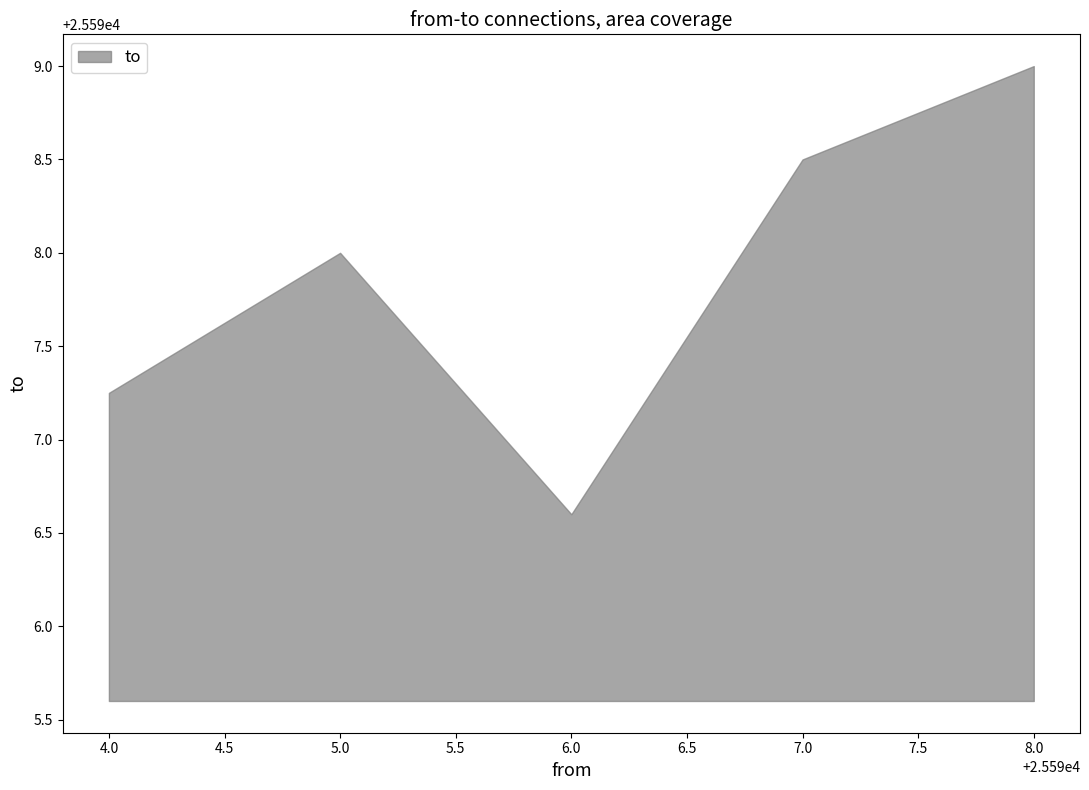

True or false: the data has more than 2 interior local peaks.

False